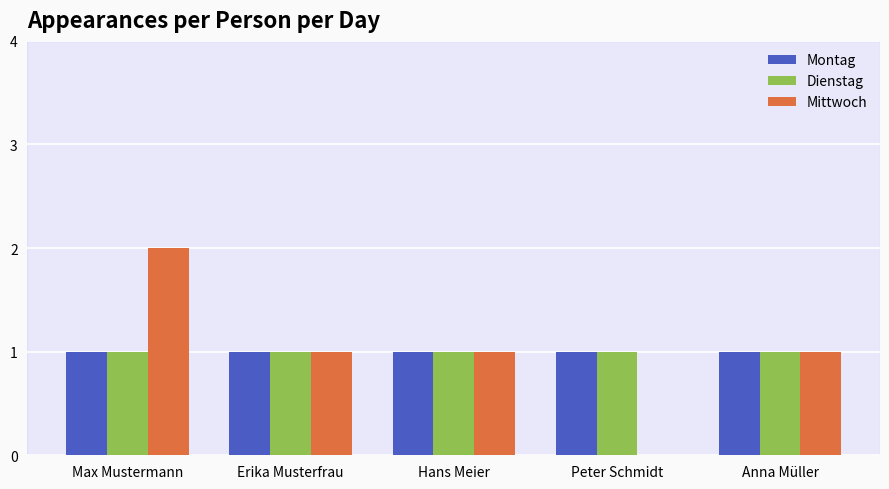

At which category is the sum across all series the highest?

Max Mustermann